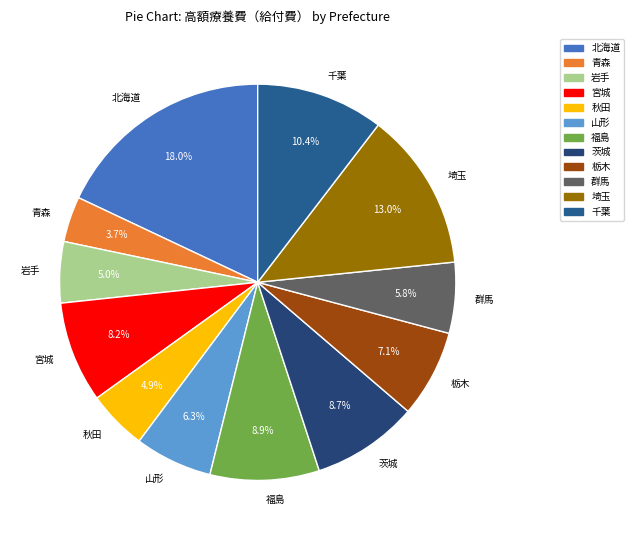

Does any single category account for the majority?

No